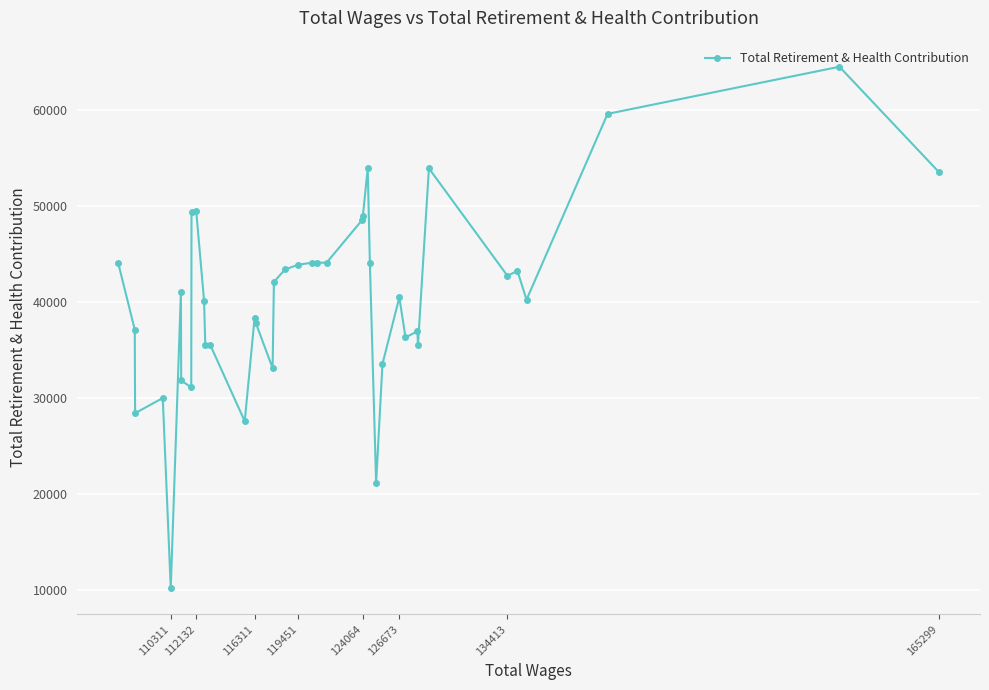

What is the difference between the second highest and minimum values?

49436